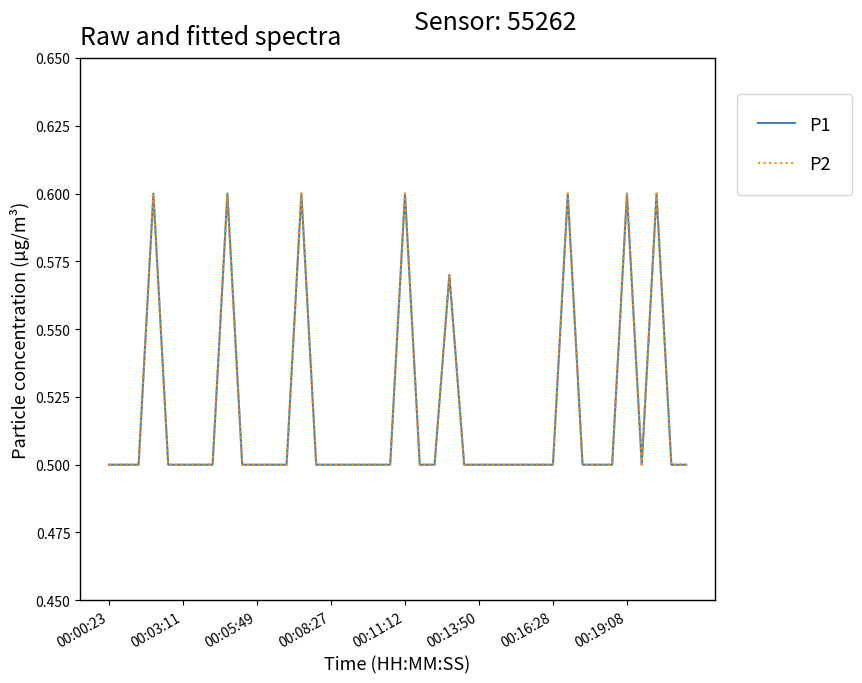

Does the chart display data point markers on the line(s)?

No